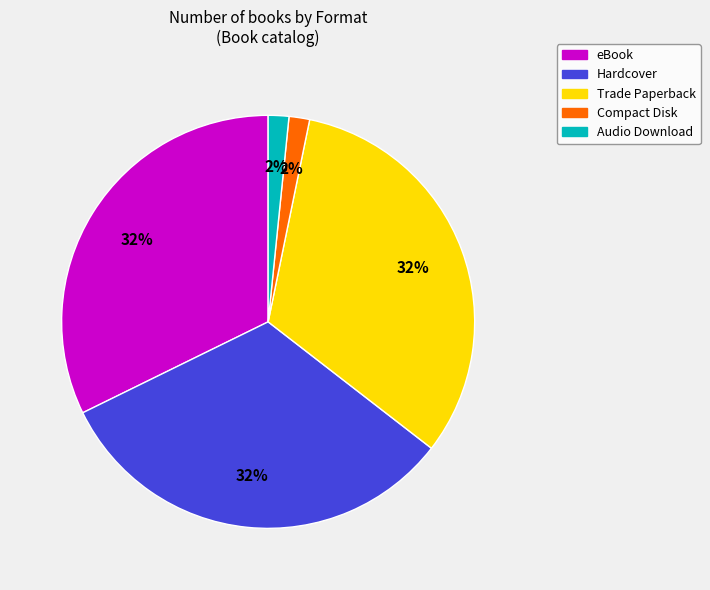

Approximately how many times larger is the value at Trade Paperback compared to eBook?

1.0